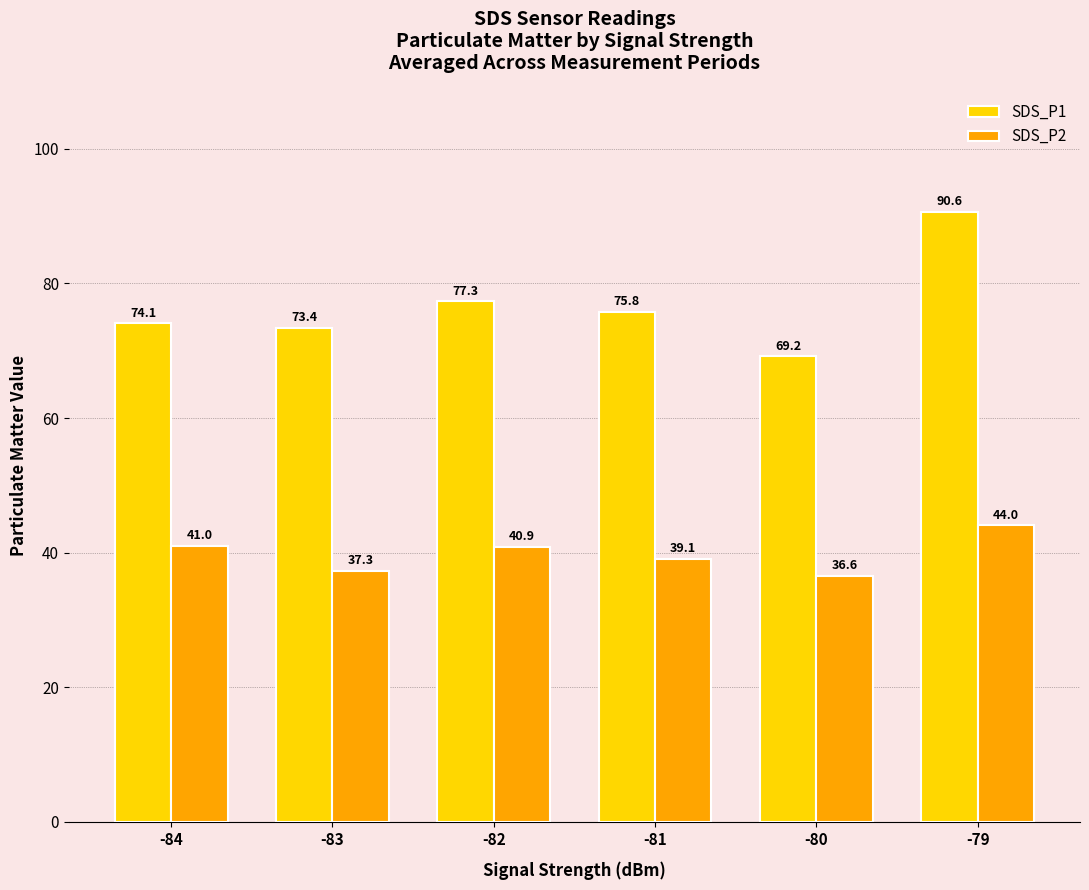

Rank the series at -80 from highest to lowest value.

SDS_P1, SDS_P2